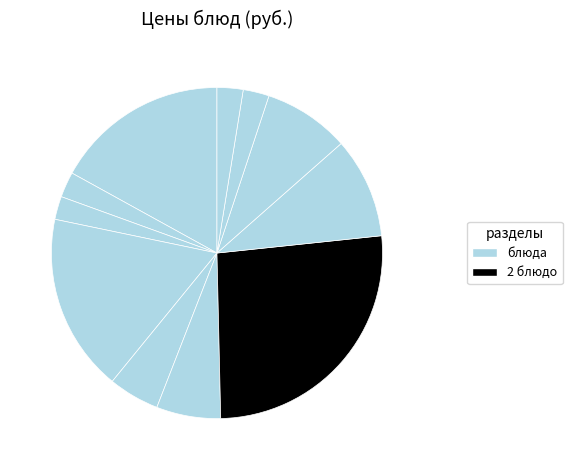

How many segments does this pie chart have?

11